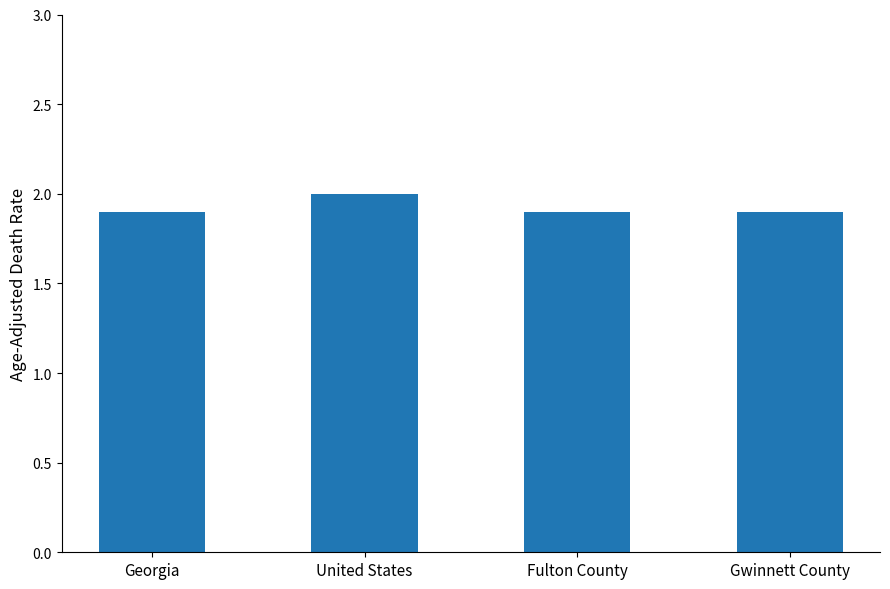

What is the minimum value shown in the chart?

1.9